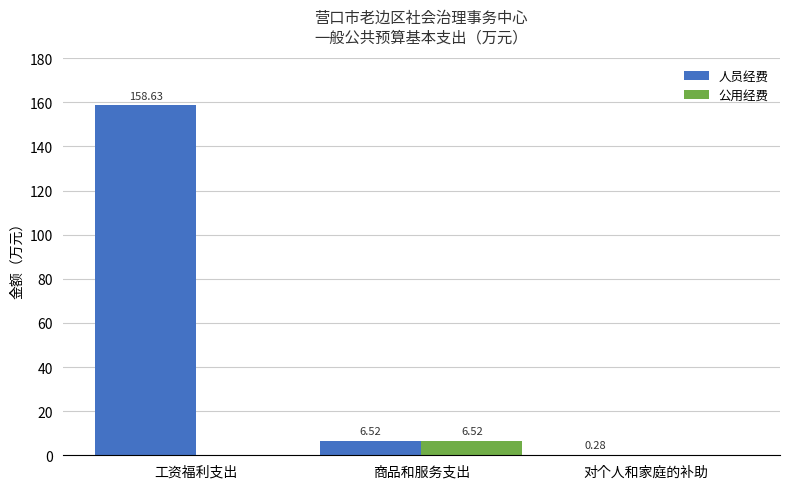

At which category is the sum across all series the highest?

工资福利支出